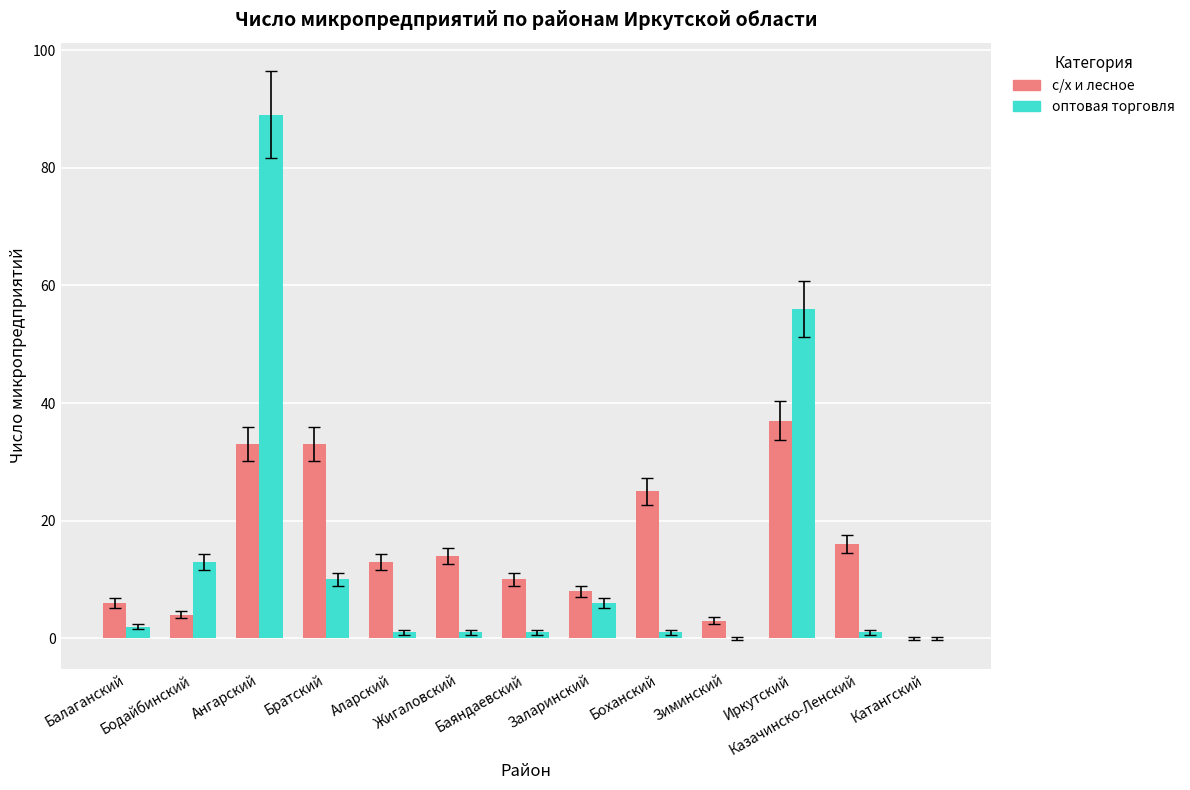

What are all the series names shown in the legend?

с/х и лесное, оптовая торговля